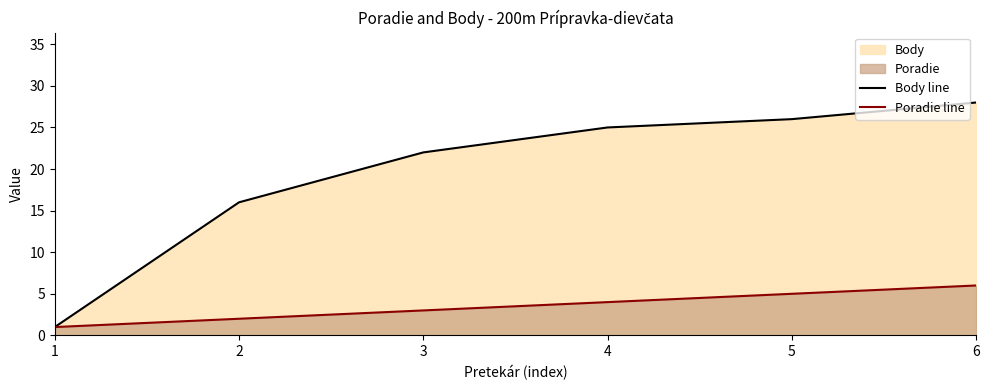

List the labels in order of Body line value, largest first.

6, 5, 4, 3, 2, 1